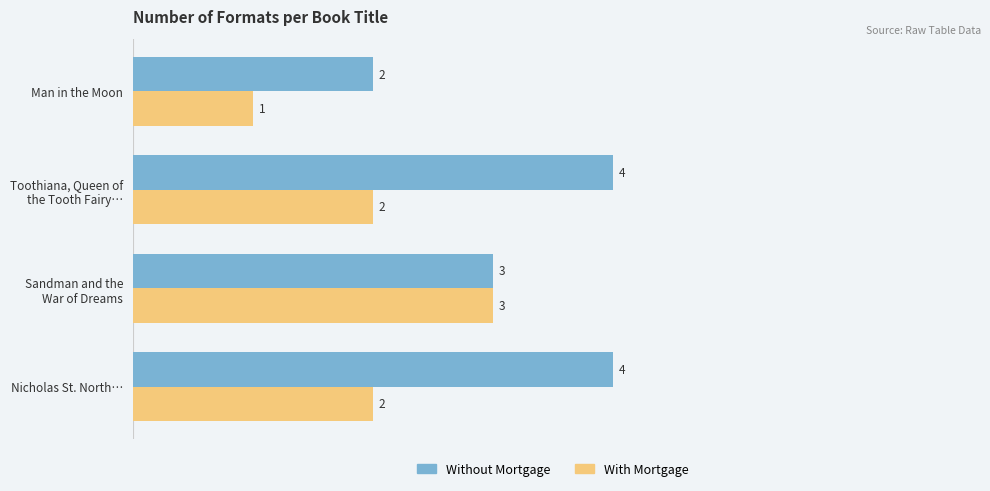

List the series in order of their peak value, lowest first.

With Mortgage, Without Mortgage